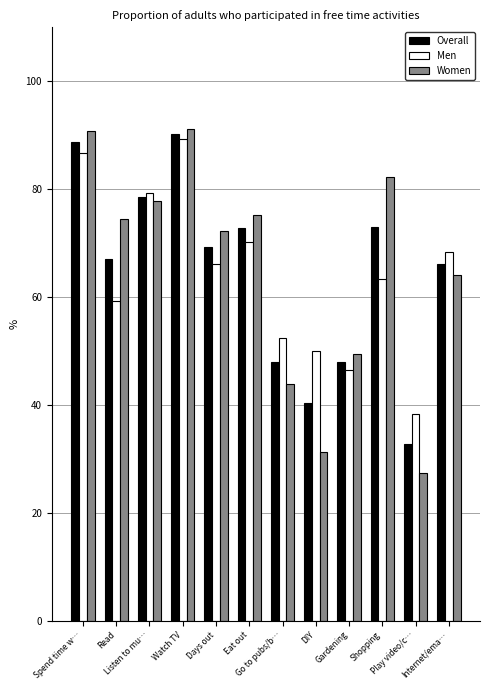

At how many categories does at least one series exceed 56?

8